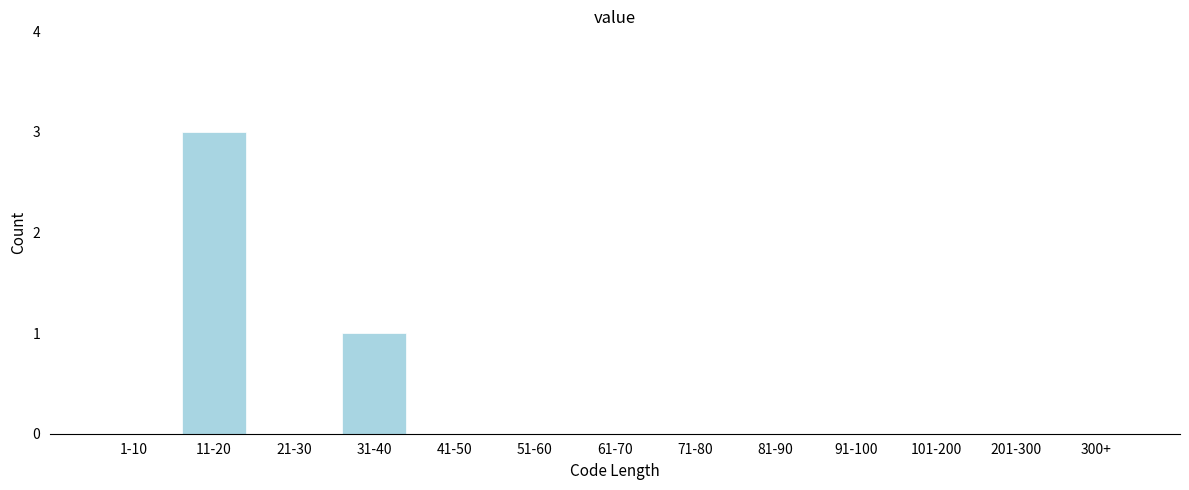

Reading right to left, what are all the values shown in this chart?

300+=0	201-300=0	101-200=0	91-100=0	81-90=0	71-80=0	61-70=0	51-60=0	41-50=0	31-40=1	21-30=0	11-20=3	1-10=0